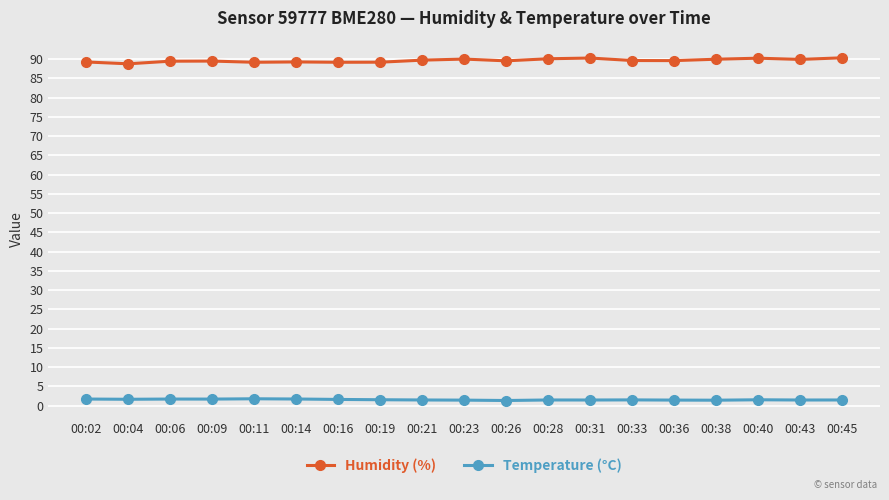

What is the value of the Humidity (%) point at the 9th from the left?

89.7